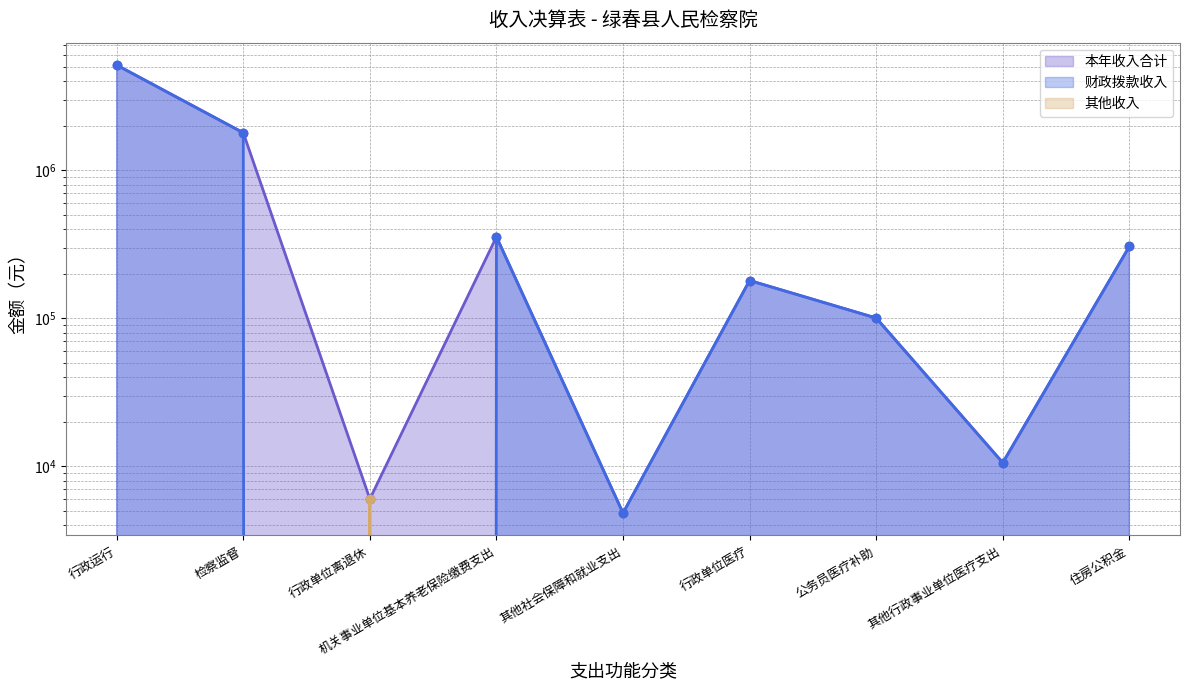

Which series has the largest total across all categories?

本年收入合计